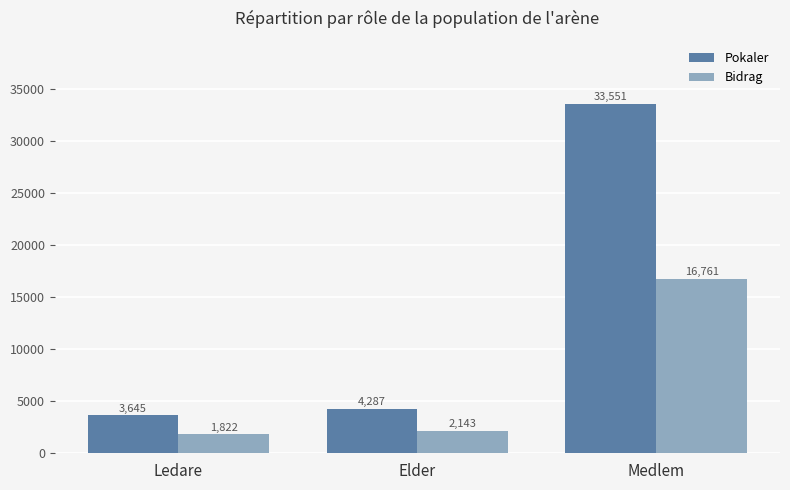

Which series changed the most between Elder and Medlem?

Pokaler